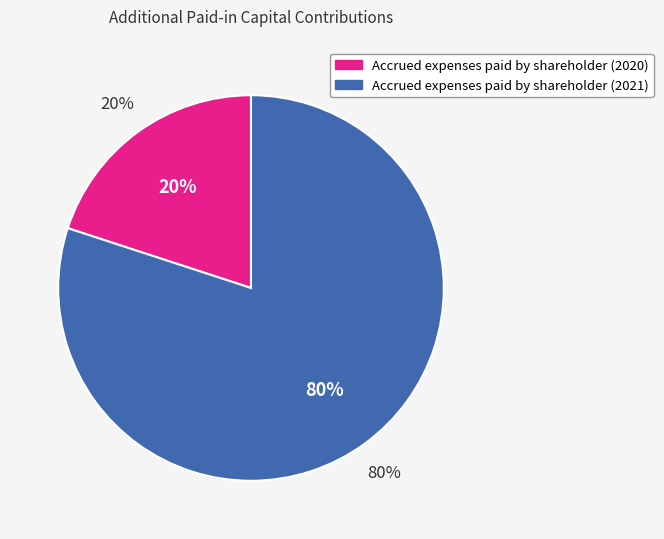

What is the smallest slice in the pie chart?

Accrued expenses paid by shareholder (2020)